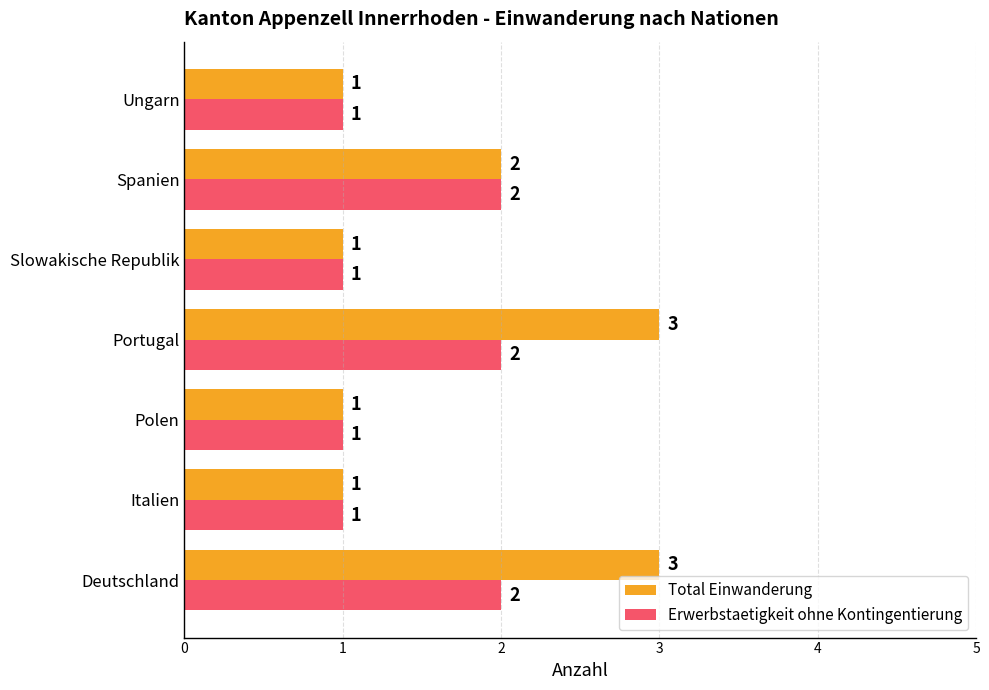

The Total Einwanderung series shows 3 at Spanien. True or false?

False